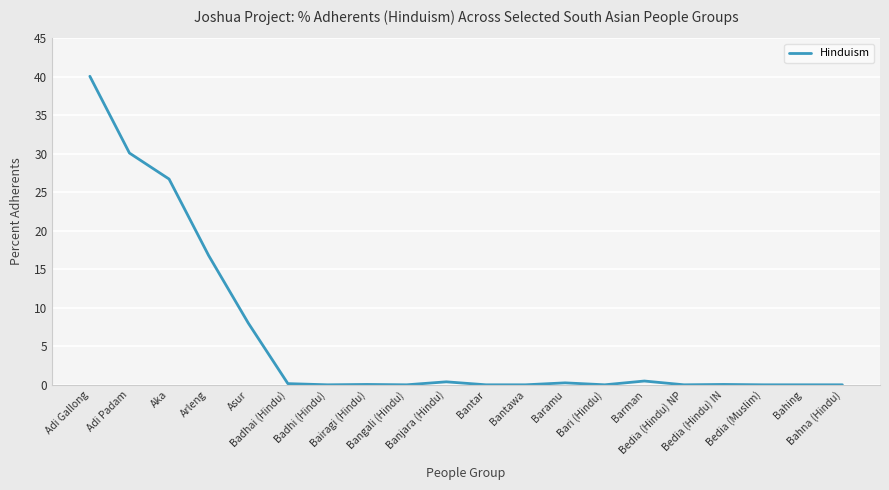

What position from the right is Bahna (Hindu)?

1